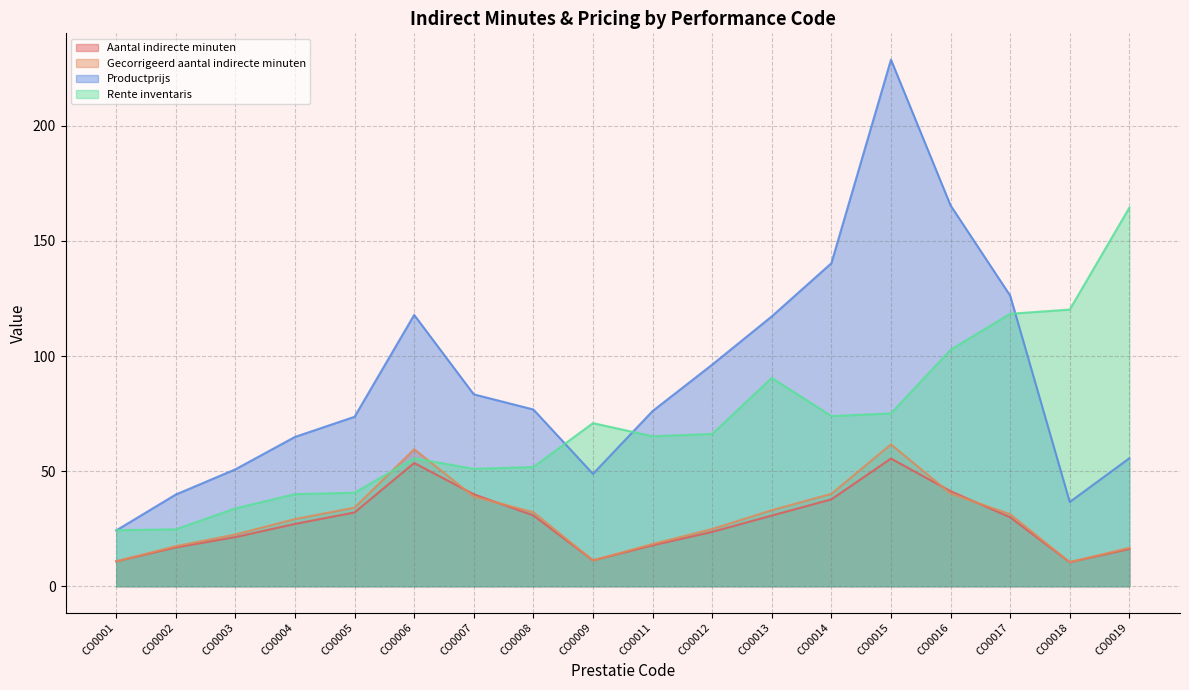

Reading left to right, extract all data points from this chart.

Aantal indirecte minuten: 10.8	16.9	21.3	27.1	32.1	53.5	39.9	30.8	11.2	17.8	23.6	30.7	37.7	55.4	41.3	29.9	10.5	16.2
Gecorrigeerd aantal indirecte minuten: 10.8	17.4	22.5	29.2	34.2	59.5	39.0	32.2	11.2	18.3	24.8	33.0	40.1	61.6	40.3	31.3	10.5	16.7
Productprijs: 24.2	39.8	50.8	64.9	73.6	117.9	83.4	76.8	48.8	76.1	96.3	117.2	140.3	228.7	165.4	126.3	36.6	55.6
Rente inventaris: 24.3	24.7	33.8	40.0	40.6	55.6	51.0	51.8	70.9	65.1	66.1	90.5	73.9	75.1	102.7	118.4	120.2	164.5